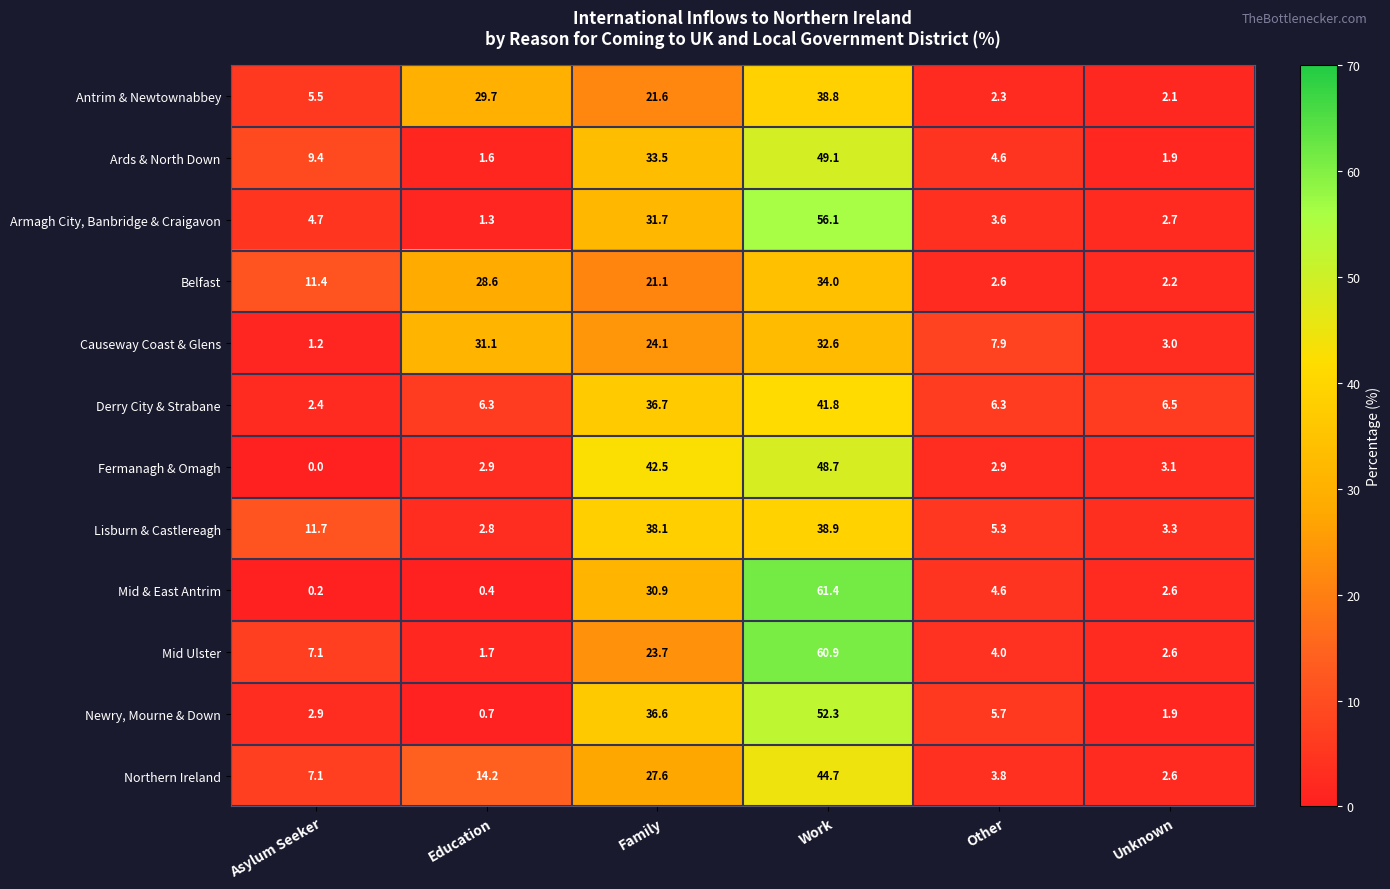

Which category has the highest value in the Newry, Mourne & Down series?

Work